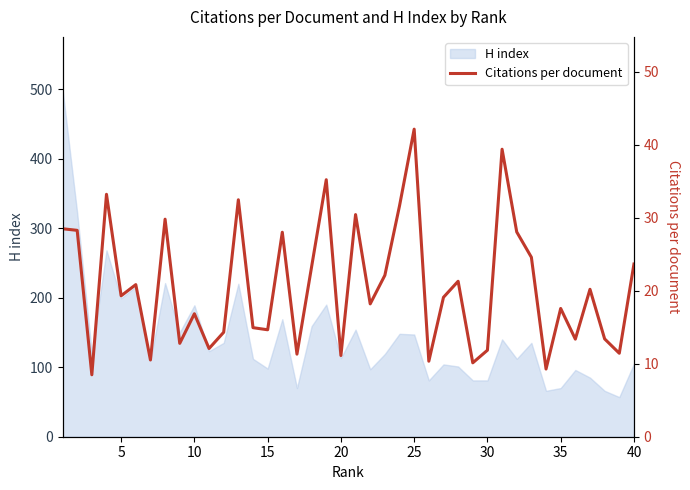

What is the maximum value for H index?

500